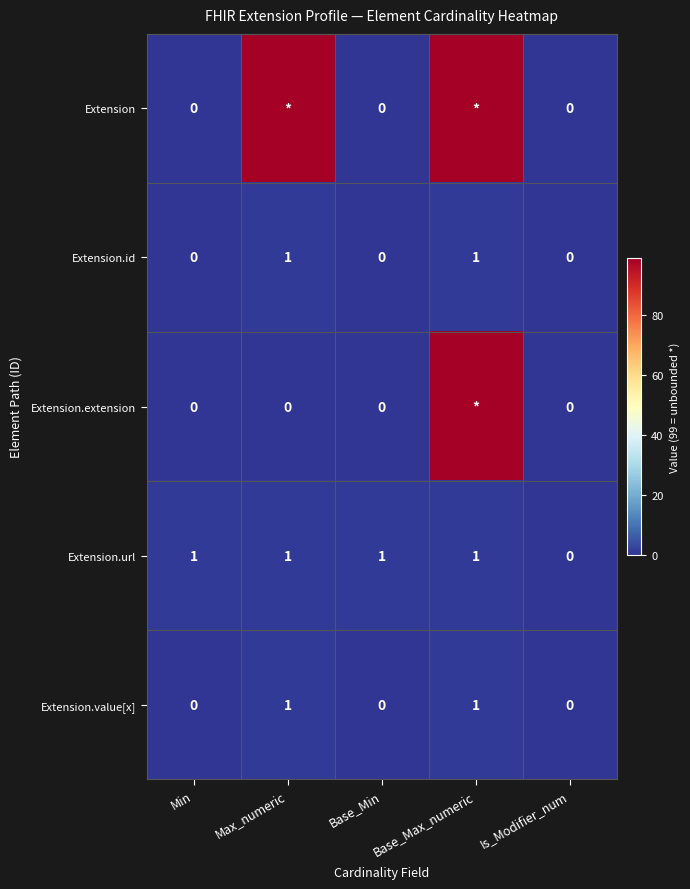

True or false: Extension.value[x] has a value of 0 at Base_Min.

True